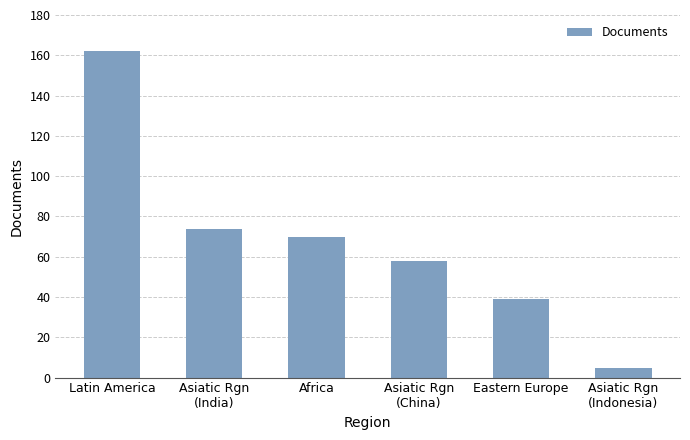

Read the value at Eastern Europe.

39